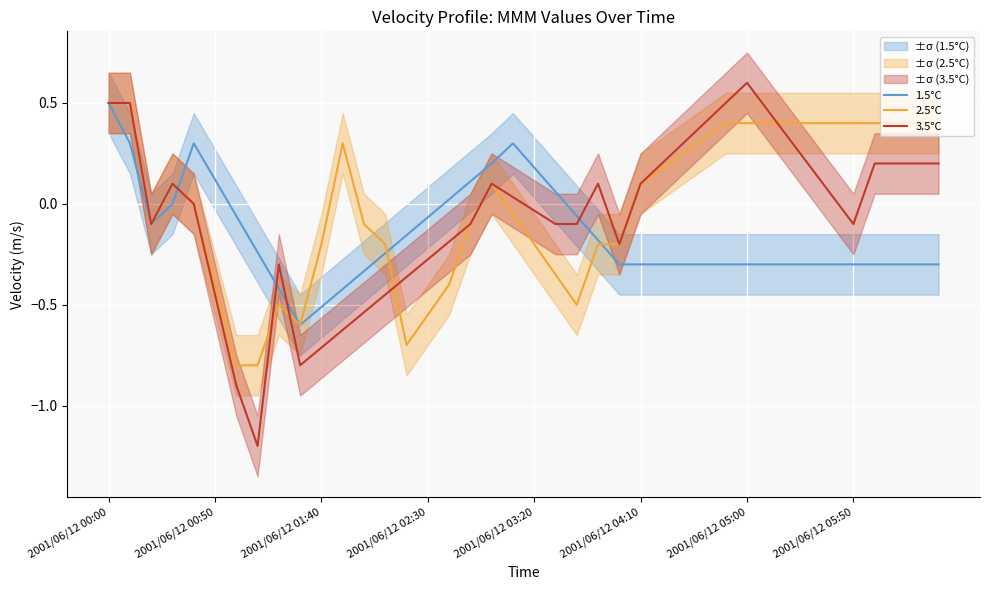

Reading right to left, transcribe all the data shown in this chart.

1.5°C: -0.3	-0.3	-0.3	-0.3	-0.3	-0.3	-0.3	-0.3	-0.3	-0.3	-0.3	-0.3	-0.3	-0.3	-0.3	-0.3	-0.2	-0.1	0.1	0.2	0.3	0.2	0.1	0.0	-0.1	-0.2	-0.2	-0.3	-0.4	-0.5	-0.6	-0.4	-0.2	-0.1	0.1	0.3	0.0	-0.1	0.3	0.5
2.5°C: 0.4	0.4	0.4	0.4	0.4	0.4	0.4	0.4	0.4	0.4	0.4	0.3	0.2	0.2	0.1	-0.2	-0.2	-0.5	-0.3	-0.2	-0.0	0.1	-0.1	-0.4	-0.6	-0.7	-0.2	-0.1	0.3	-0.2	-0.6	-0.5	-0.8	-0.8	-0.4	-0.0	0.1	-0.1	0.5	0.5
3.5°C: 0.2	0.2	0.2	0.2	-0.1	0.0	0.2	0.3	0.5	0.6	0.5	0.4	0.3	0.2	0.1	-0.2	0.1	-0.1	-0.1	-0.0	0.0	0.1	-0.1	-0.2	-0.3	-0.4	-0.5	-0.5	-0.6	-0.7	-0.8	-0.3	-1.2	-0.9	-0.5	-0.0	0.1	-0.1	0.5	0.5